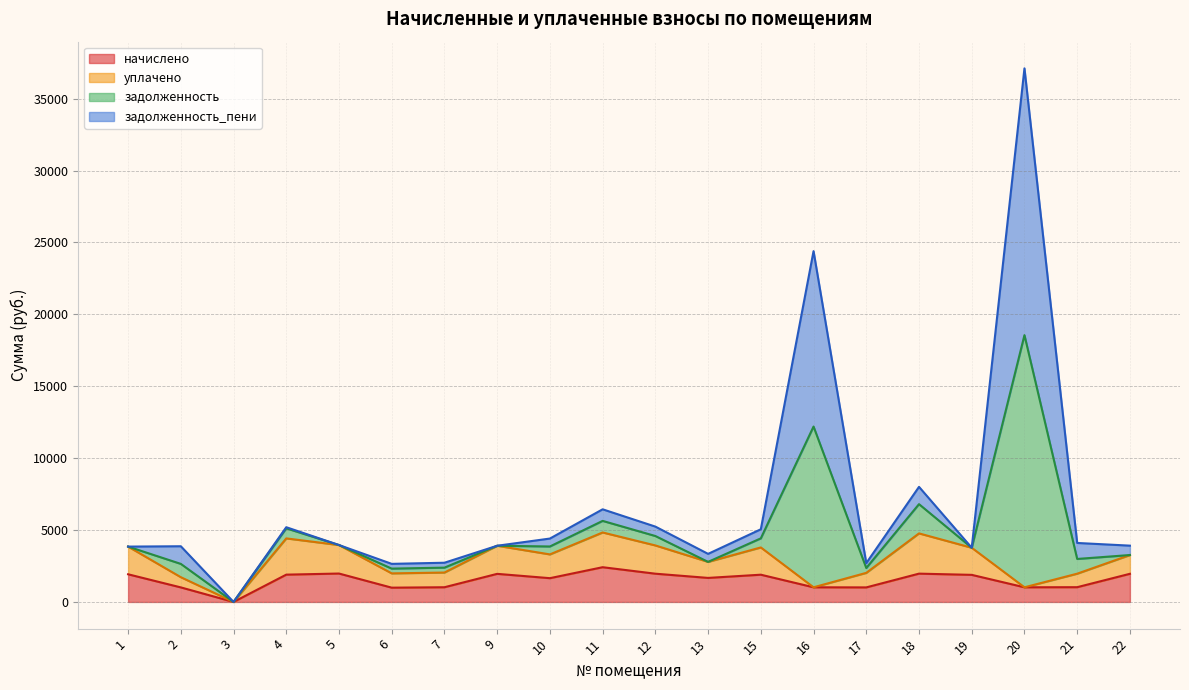

What value does the начислено series have at 20?

1019.2